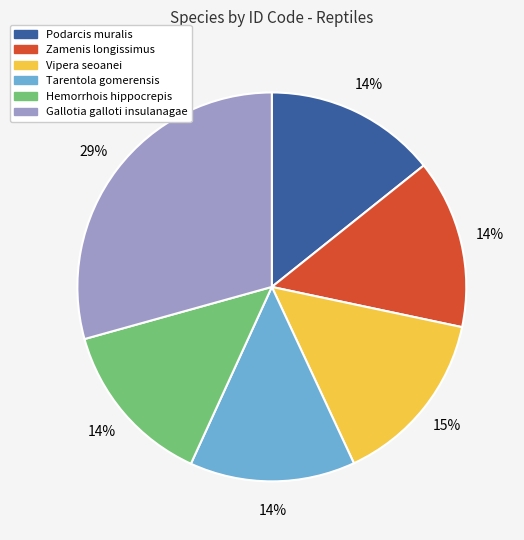

Is there any slice that represents more than half of the pie?

No